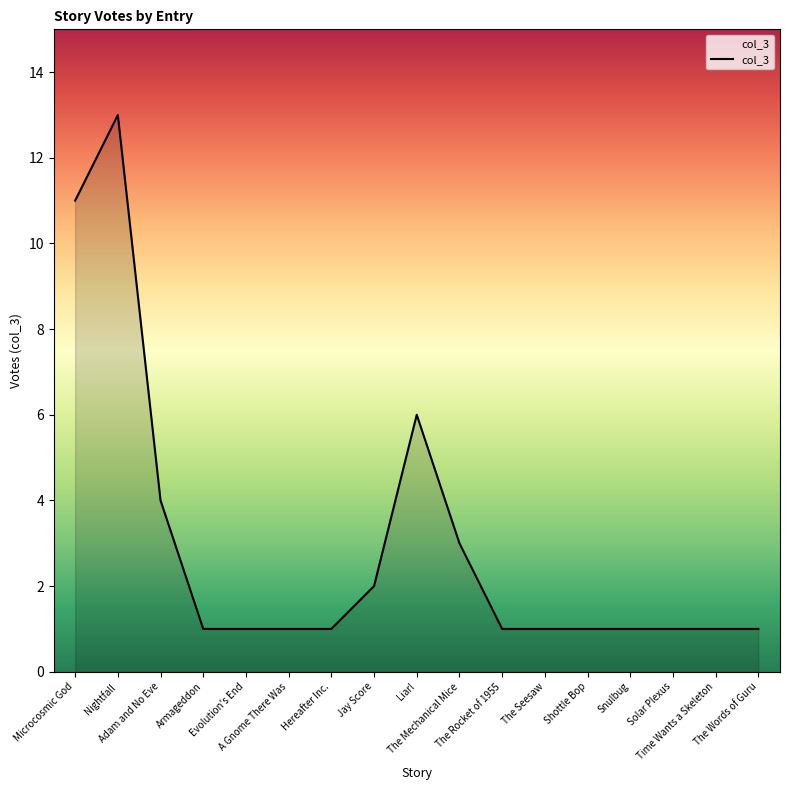

What is the greatest value displayed?

13